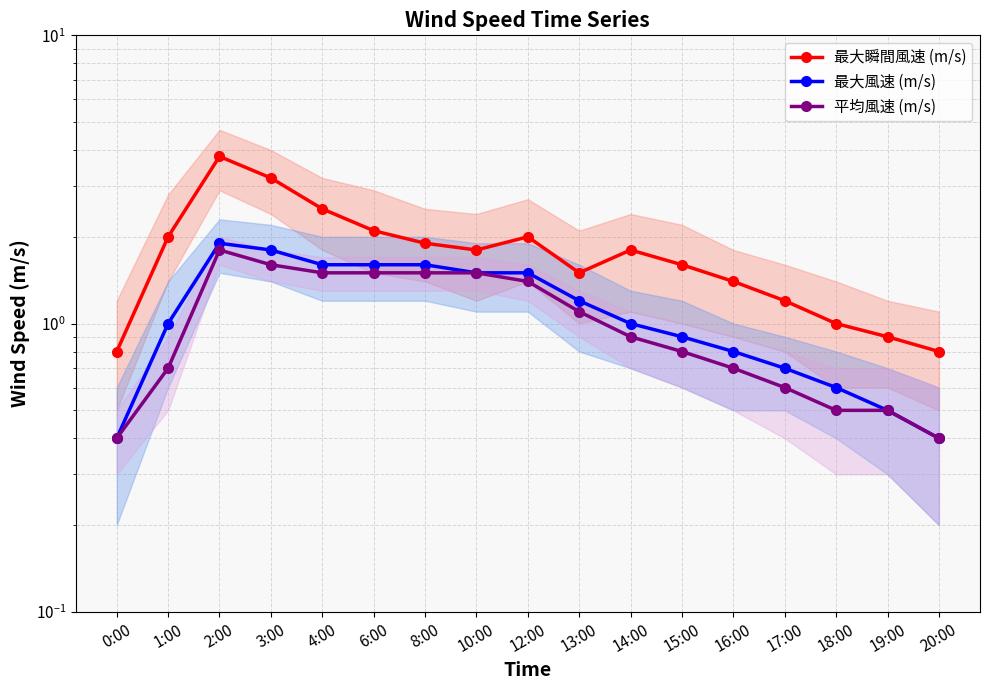

Count the number of data series in this chart.

3